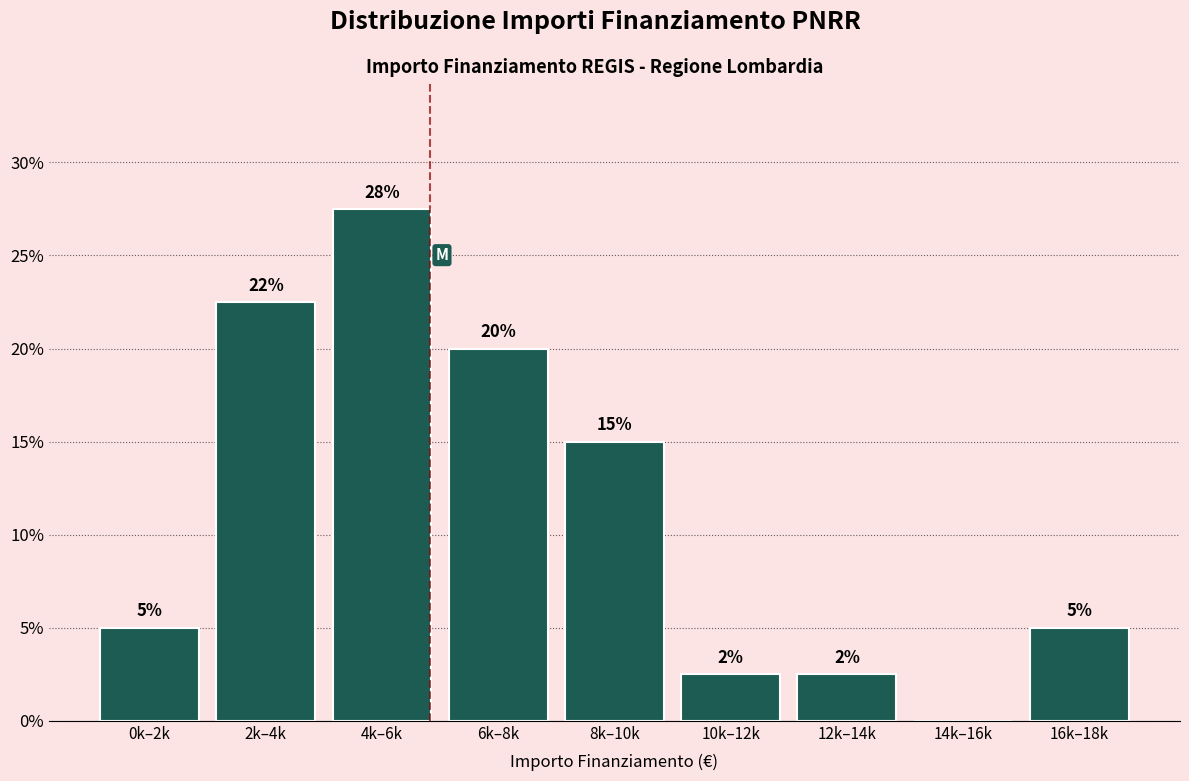

At which label is the value closest to 13?

8k–10k